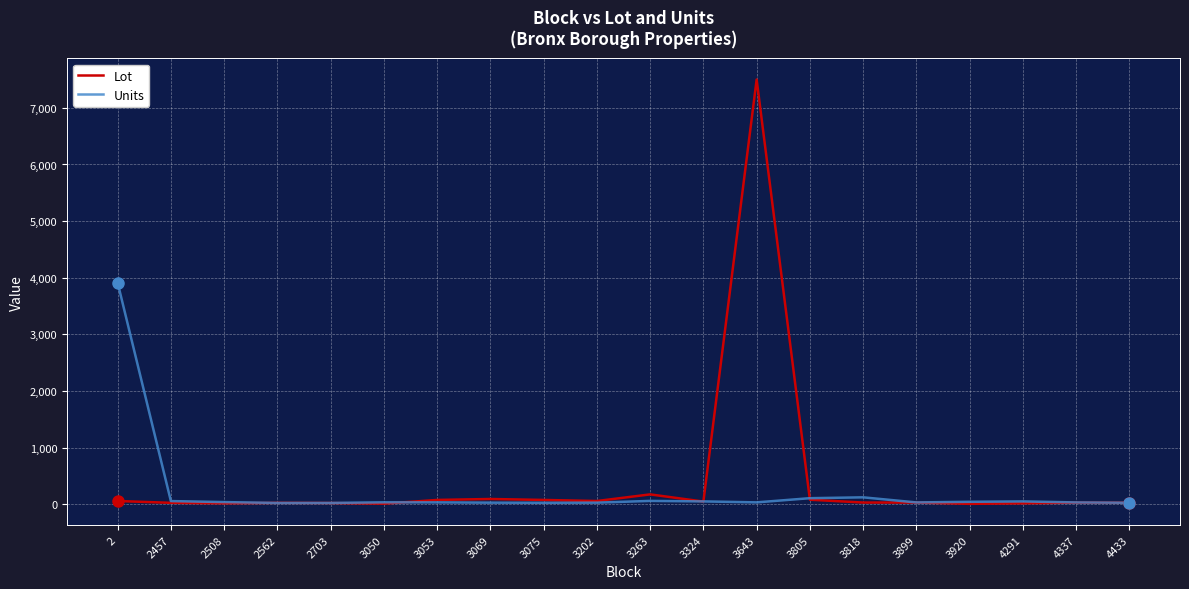

At 3643, list the series in order from smallest to largest.

Units, Lot